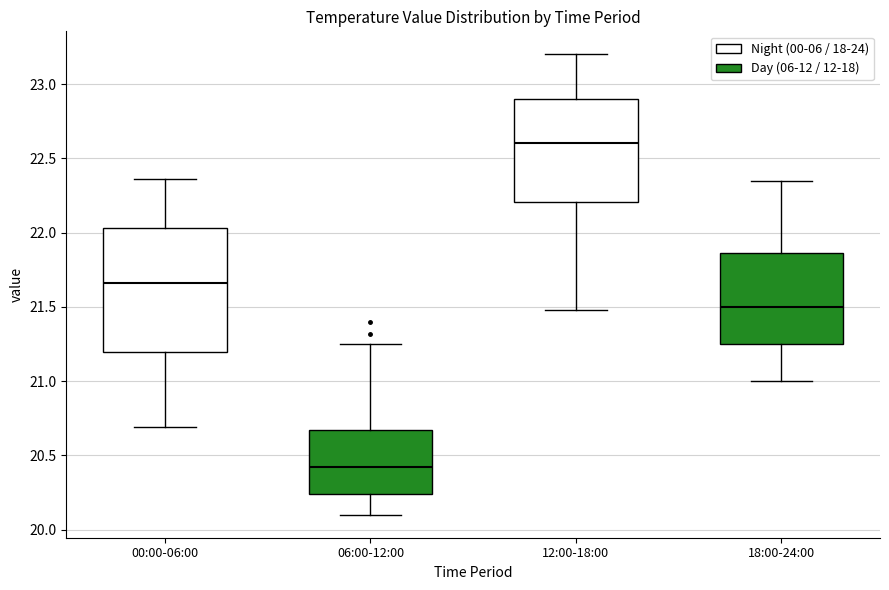

Which box's median line is the lowest?

06:00-12:00